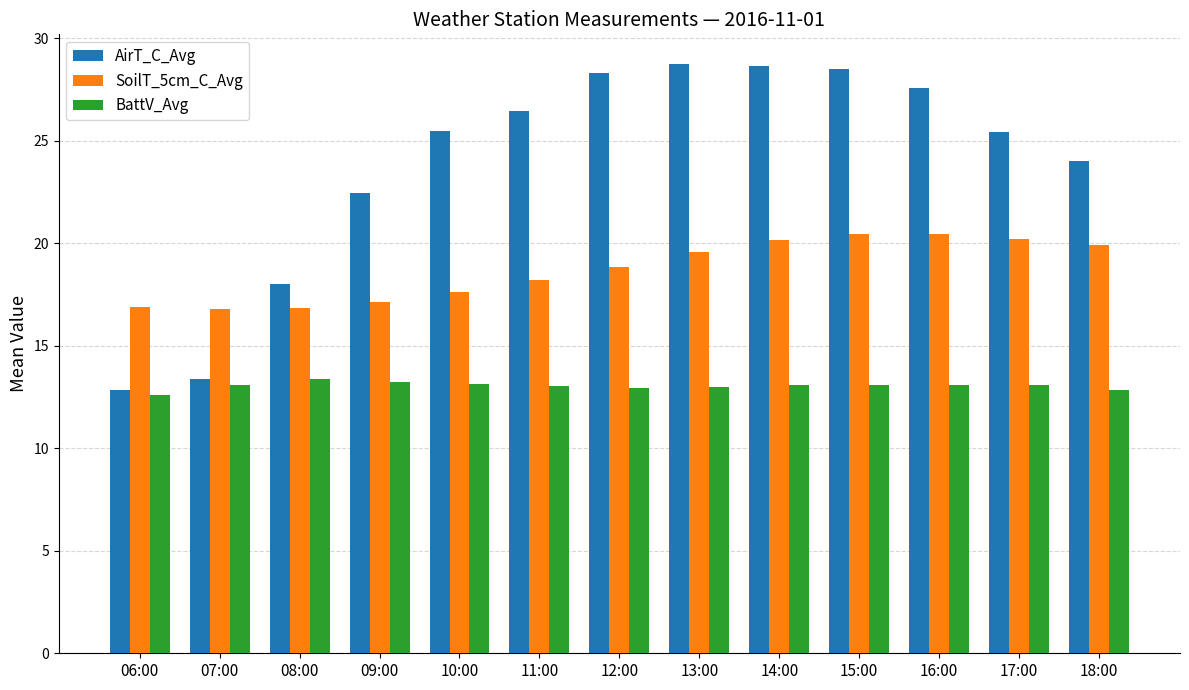

How many data points does each series have?

13